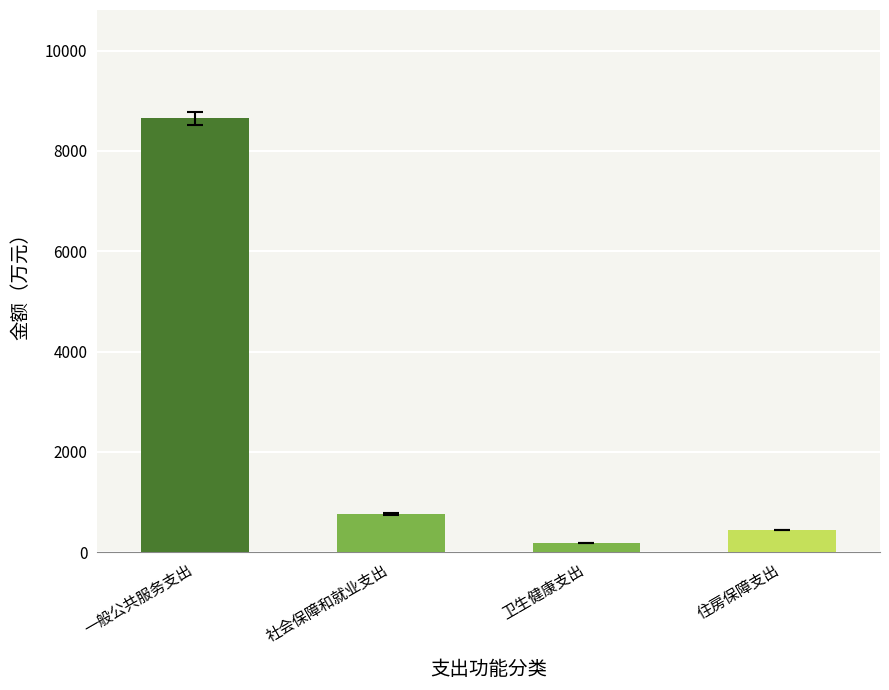

What is the label of the 4th bar from the left?

住房保障支出